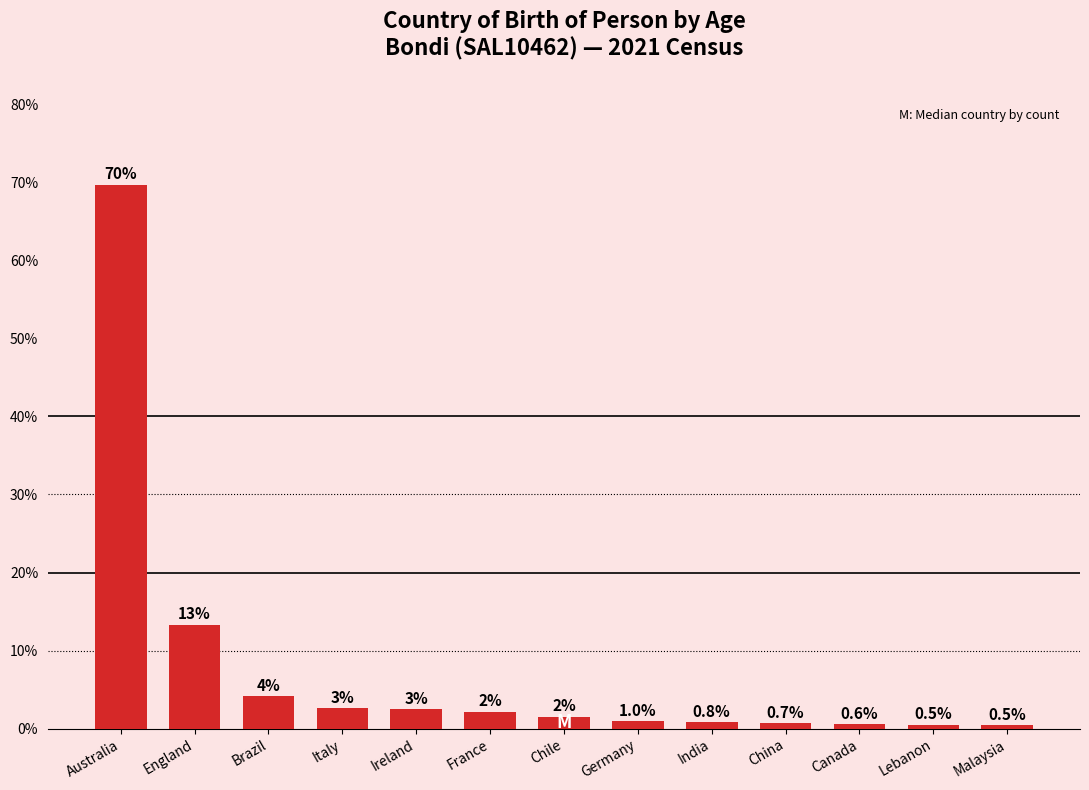

At which category does the chart reach its peak across all series?

Australia